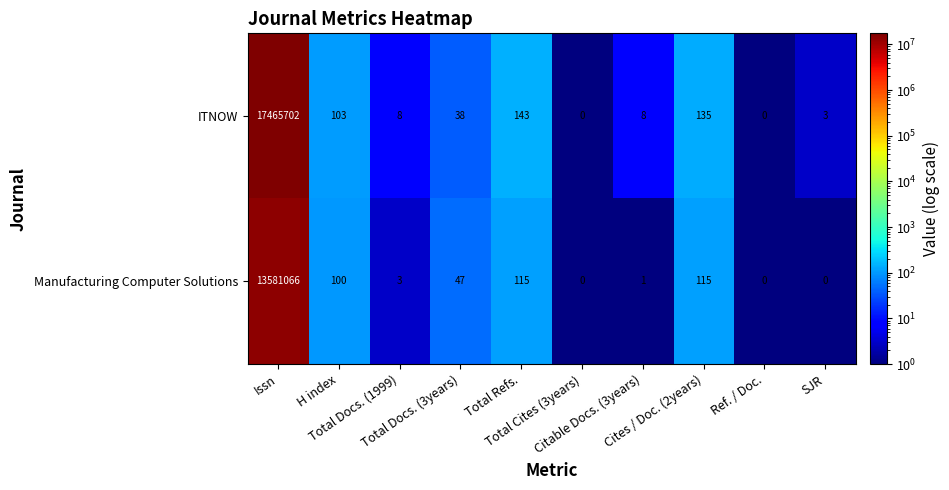

Which series has the largest total across all categories?

ITNOW